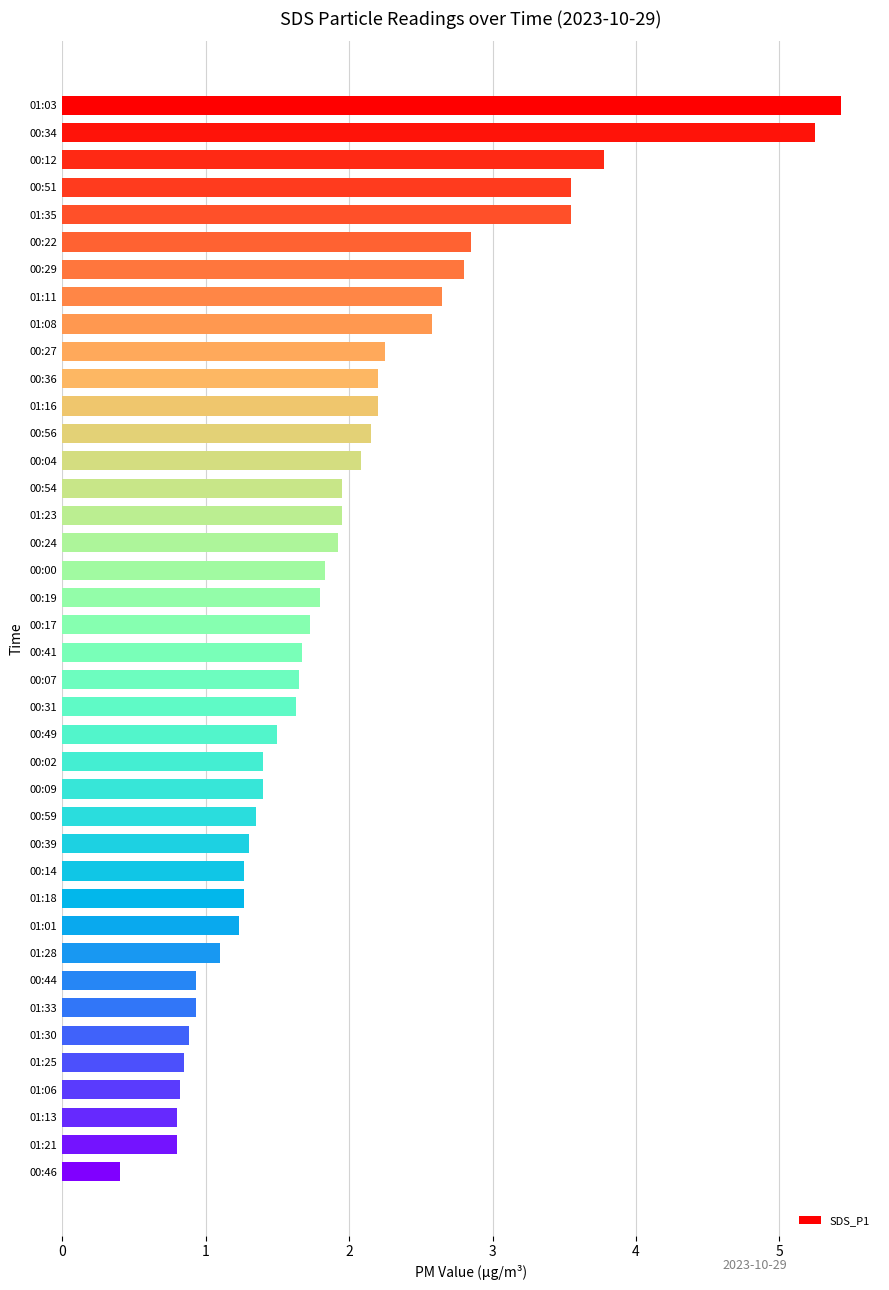

What is the difference between the maximum and minimum values?

5.0